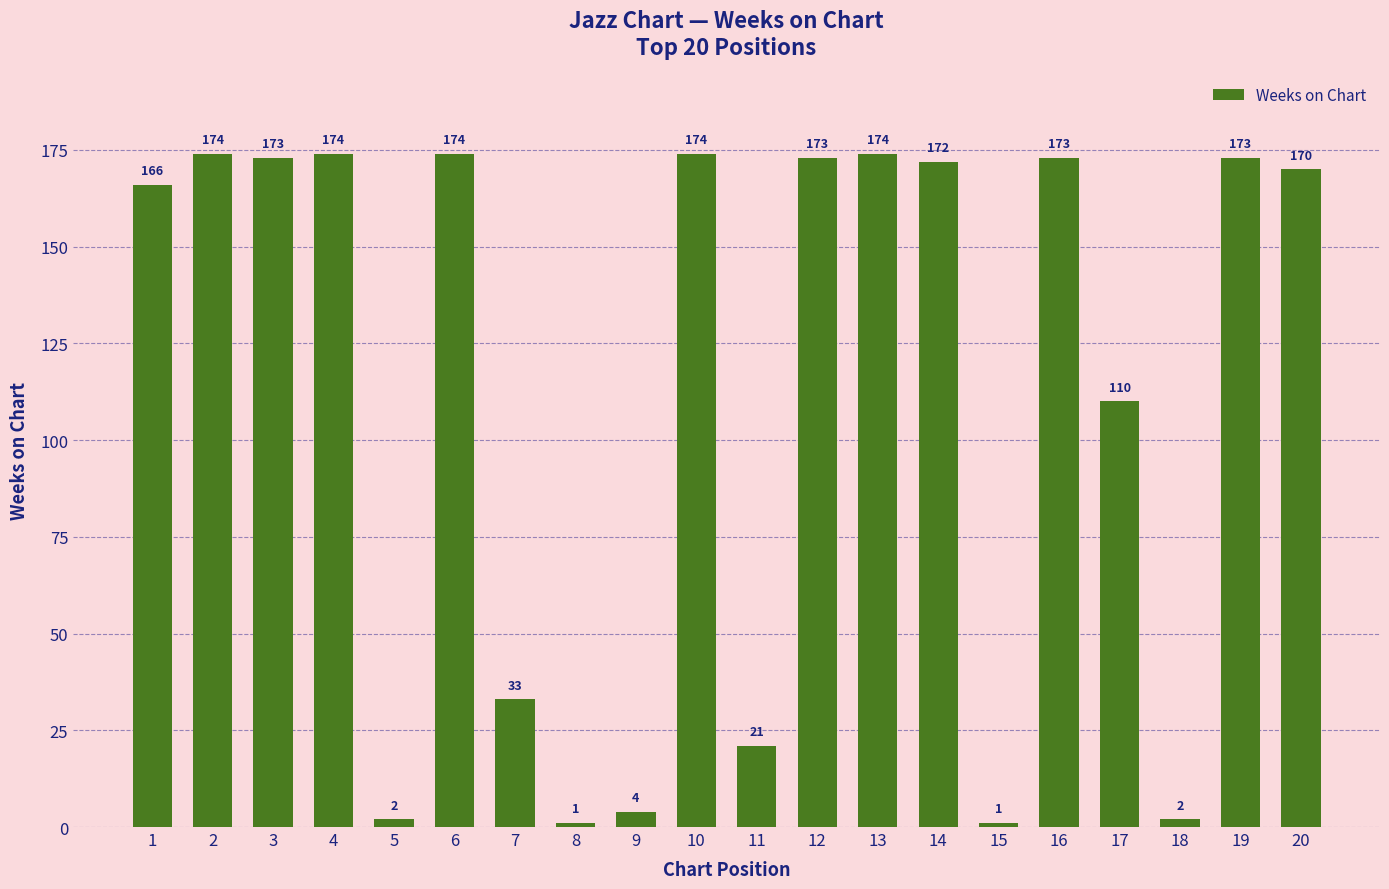

How many bars are there in total?

20